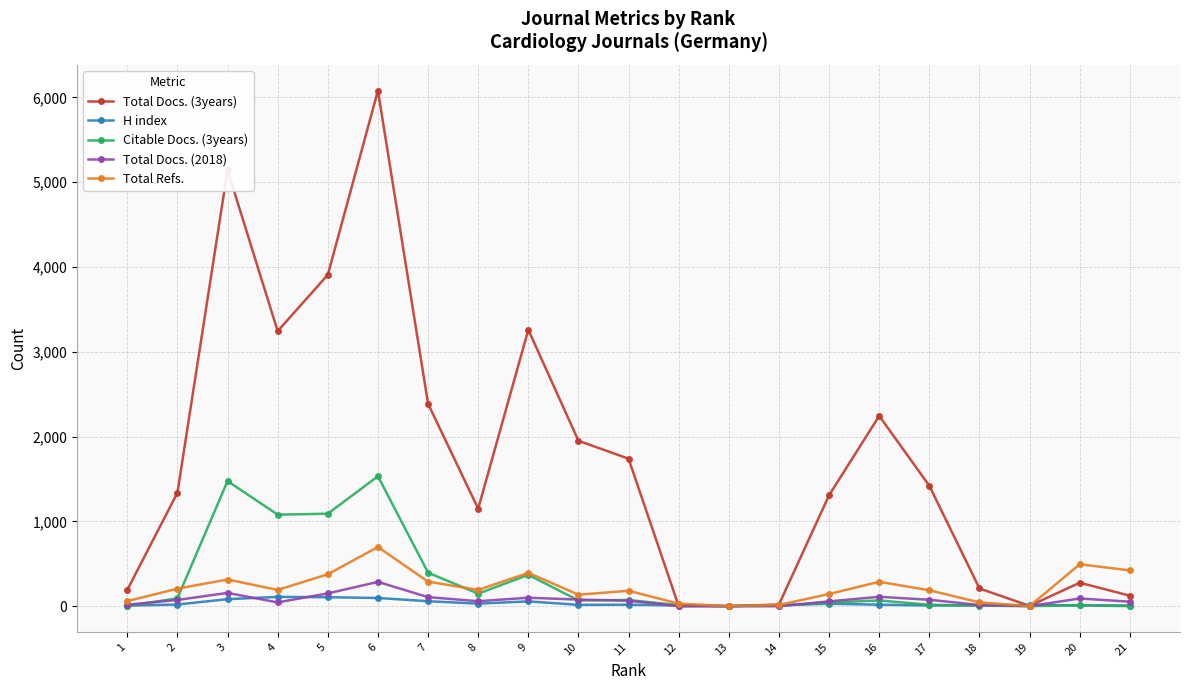

The value of Total Refs. at 19 is 301. True or false?

False